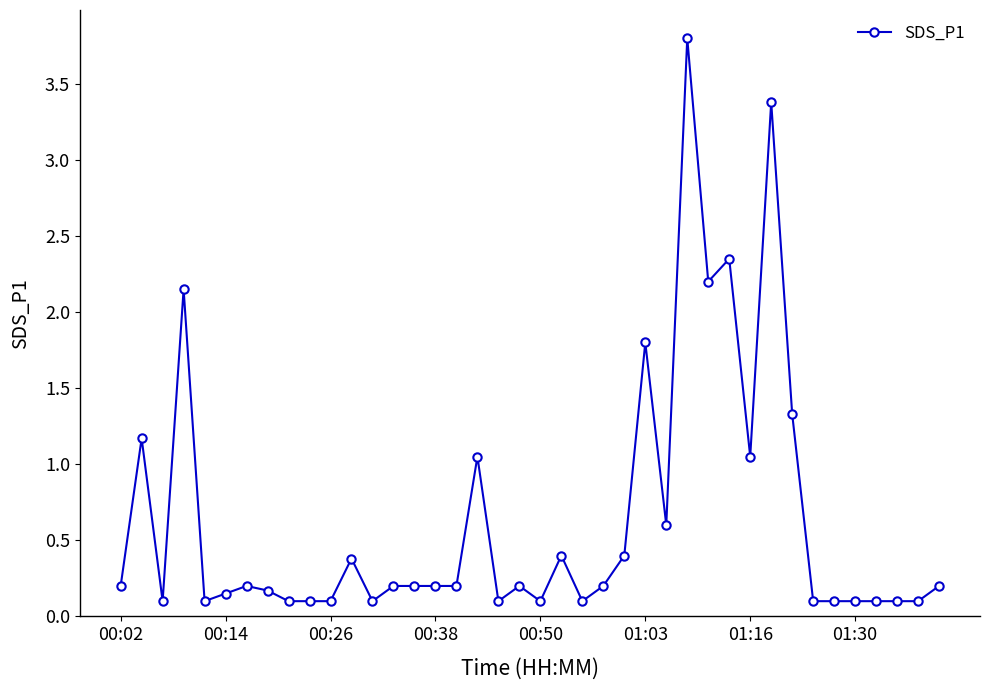

Count the number of categories in the chart.

40